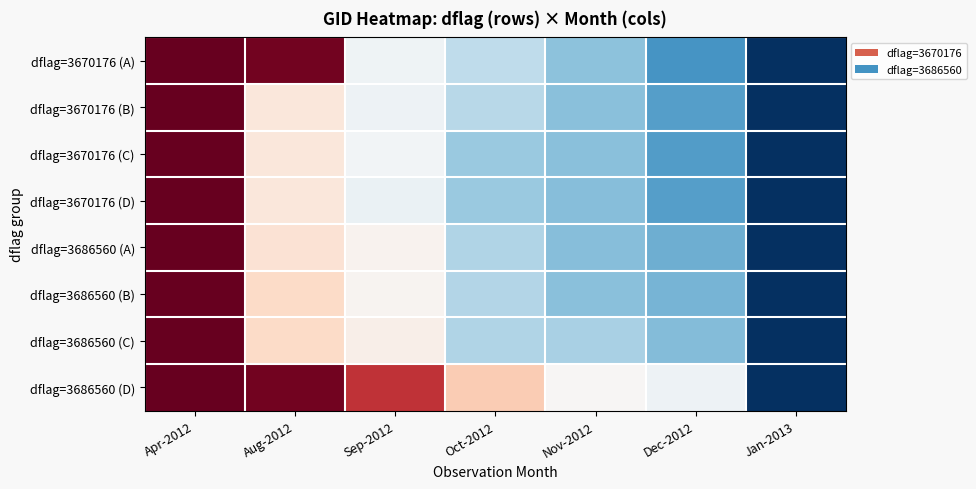

What is the total value across all series at Dec-2012?

5.8